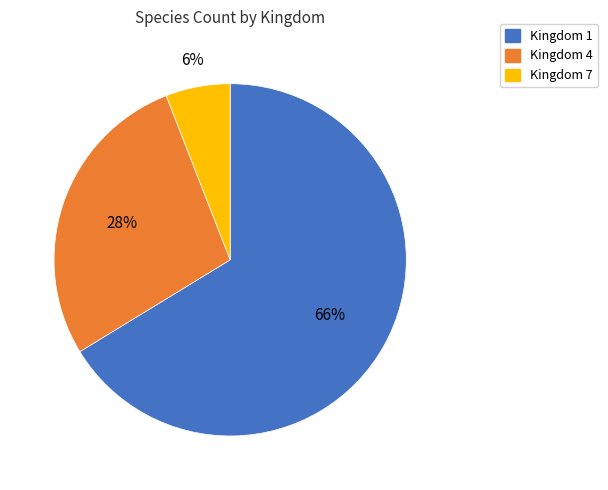

Which has a higher value, Kingdom 1 or Kingdom 4?

Kingdom 1